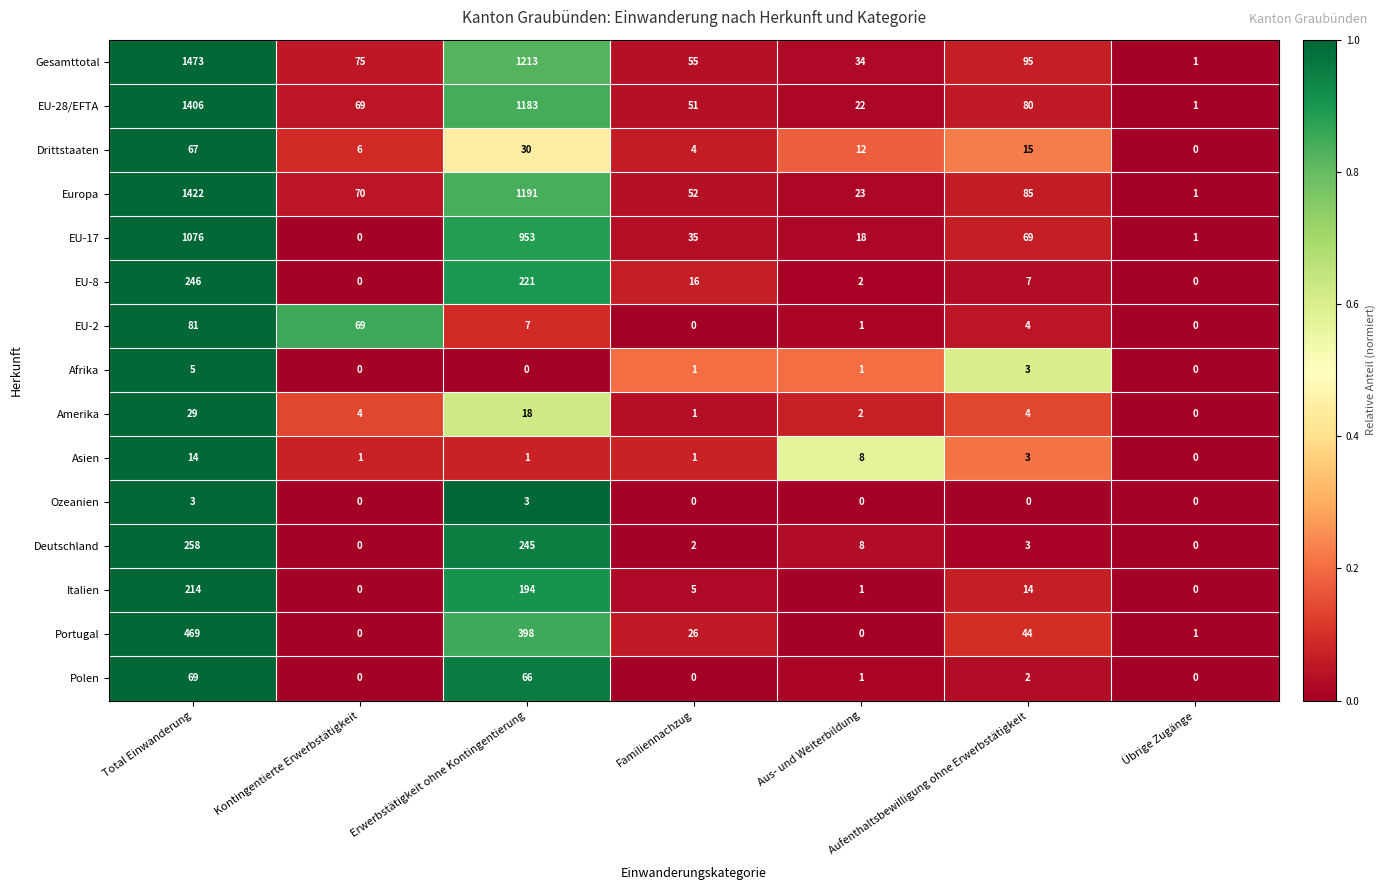

The Asien series shows 7 at Total Einwanderung. True or false?

False